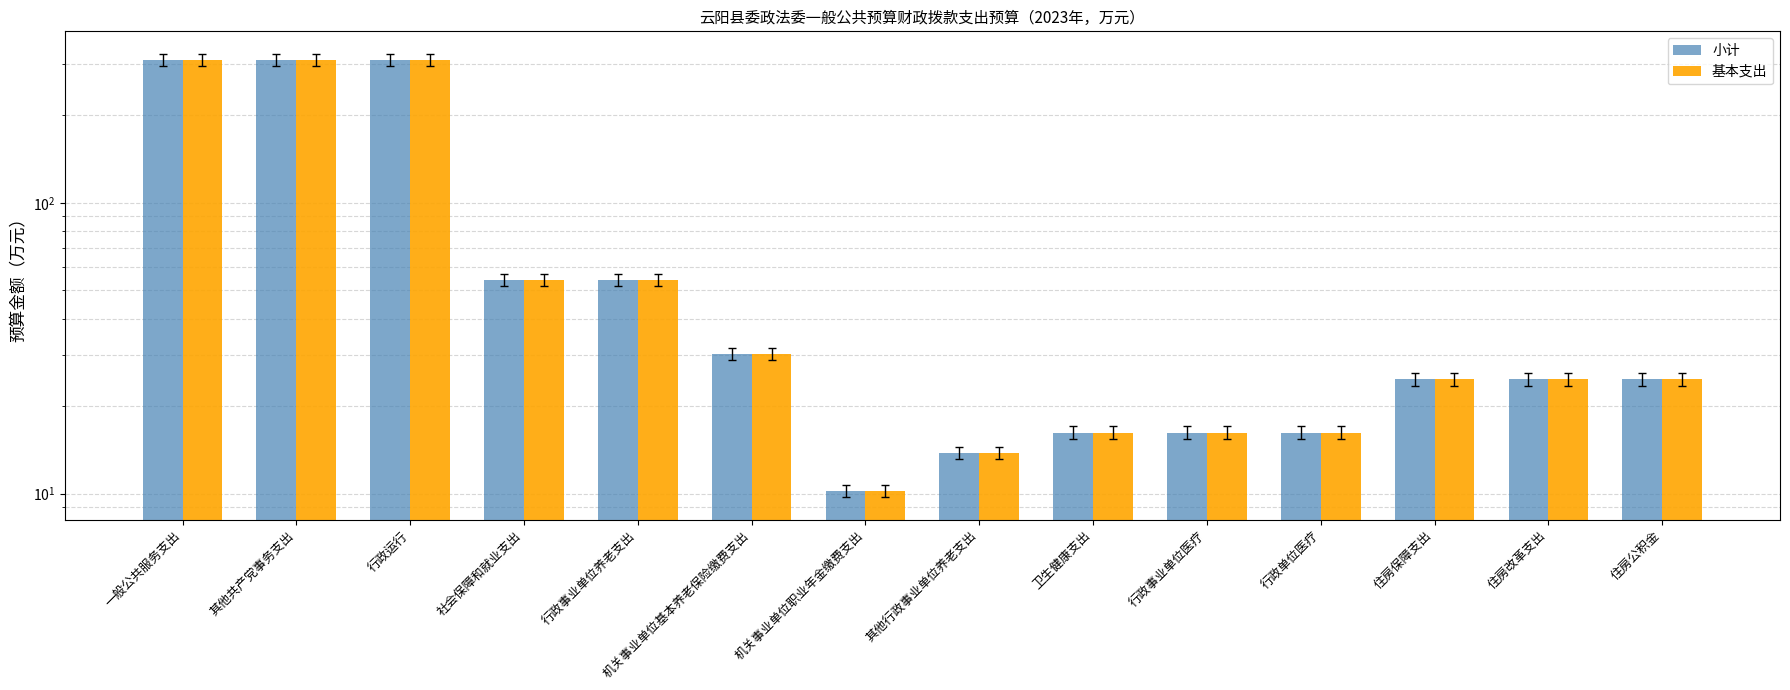

What is the label of the 6th bar from the left?

机关事业单位基本养老保险缴费支出